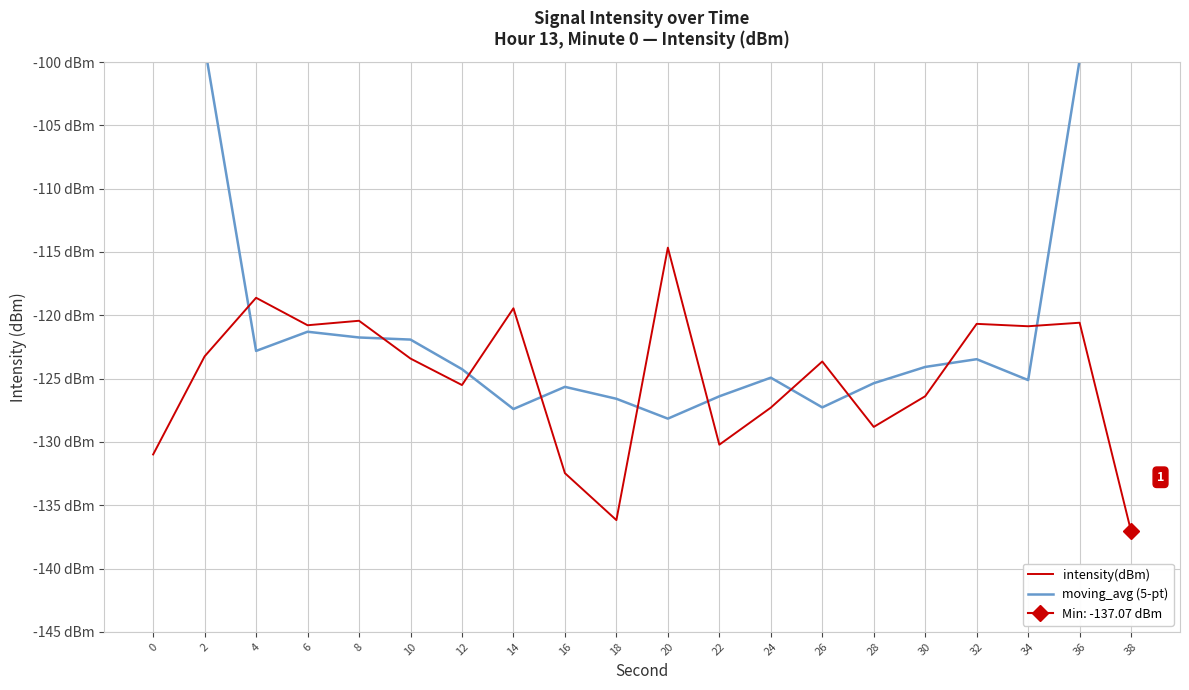

How many intersections are there between intensity(dBm) and moving_avg (5-pt)?

10